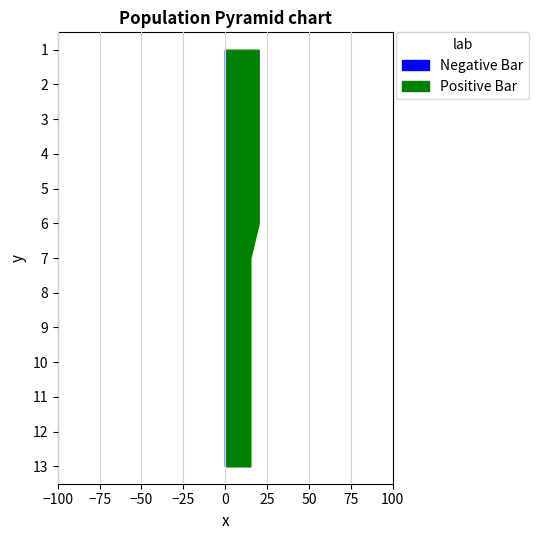

Reading left to right, extract all data points from this chart.

Negative Bar: 0	0	0	0	0	0	0	0	0	0	0	0	0
Positive Bar: 20	20	20	20	20	20	15	15	15	15	15	15	15